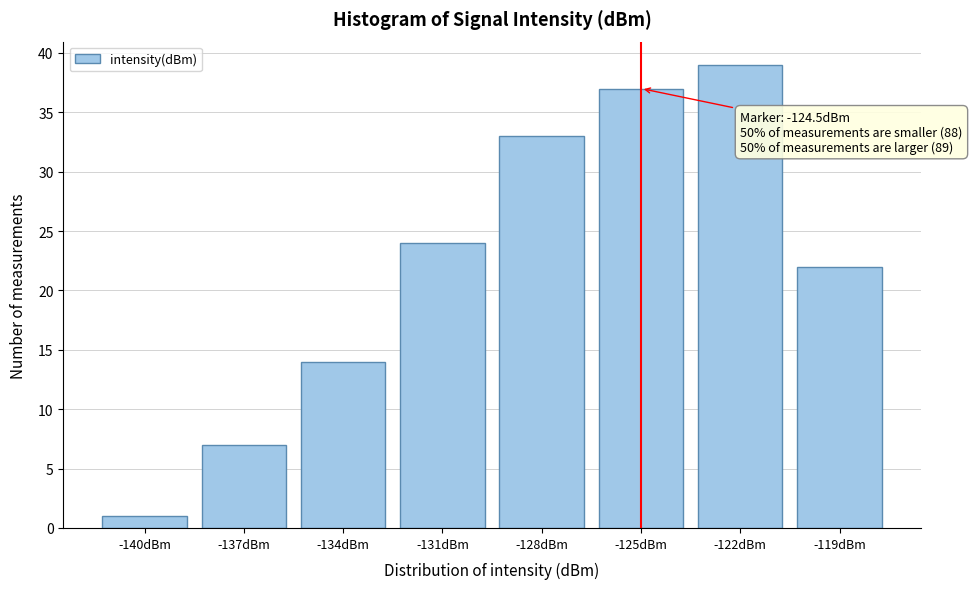

Reading left to right, extract all data points from this chart.

-140dBm=1	-137dBm=7	-134dBm=14	-131dBm=24	-128dBm=33	-125dBm=37	-122dBm=39	-119dBm=22